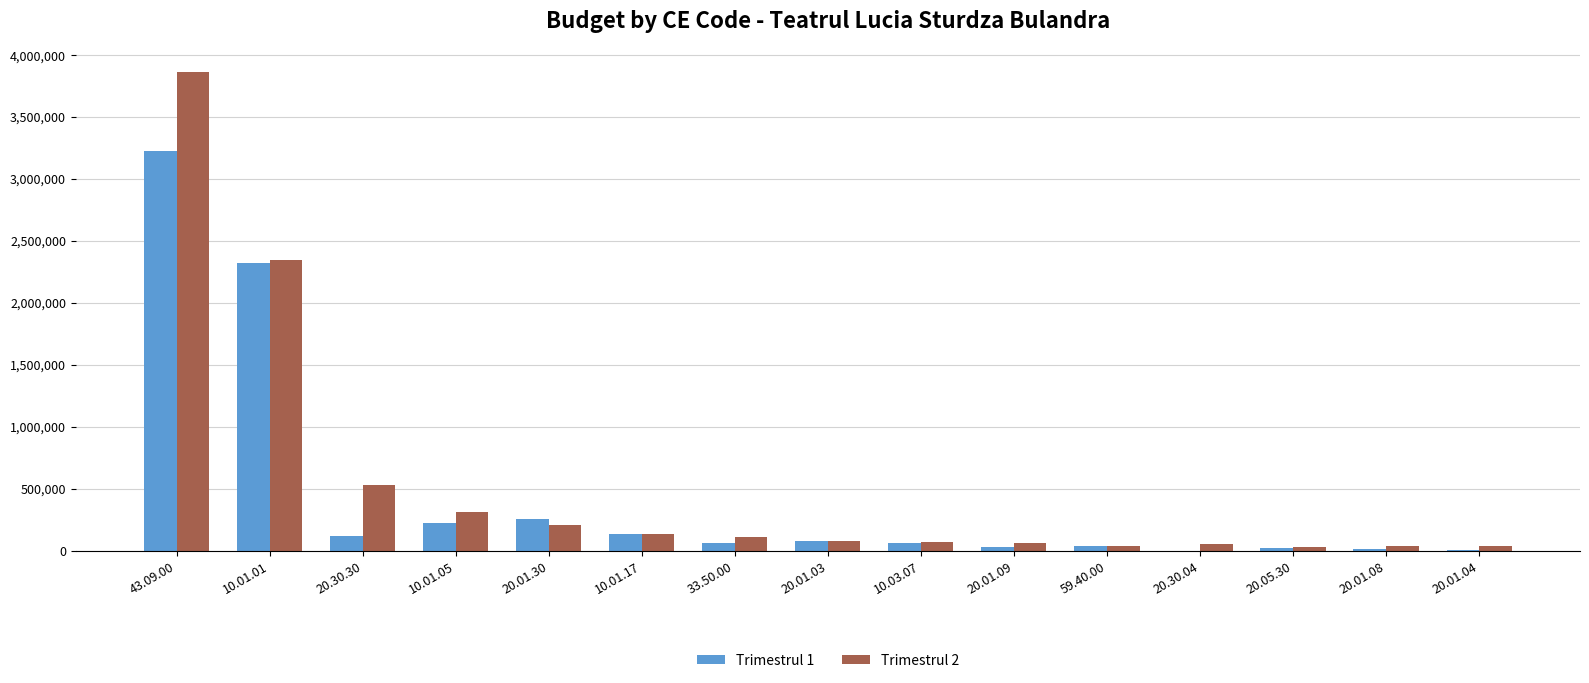

What value does the Trimestrul 1 series have at 43.09.00, to the nearest 50?

3225000